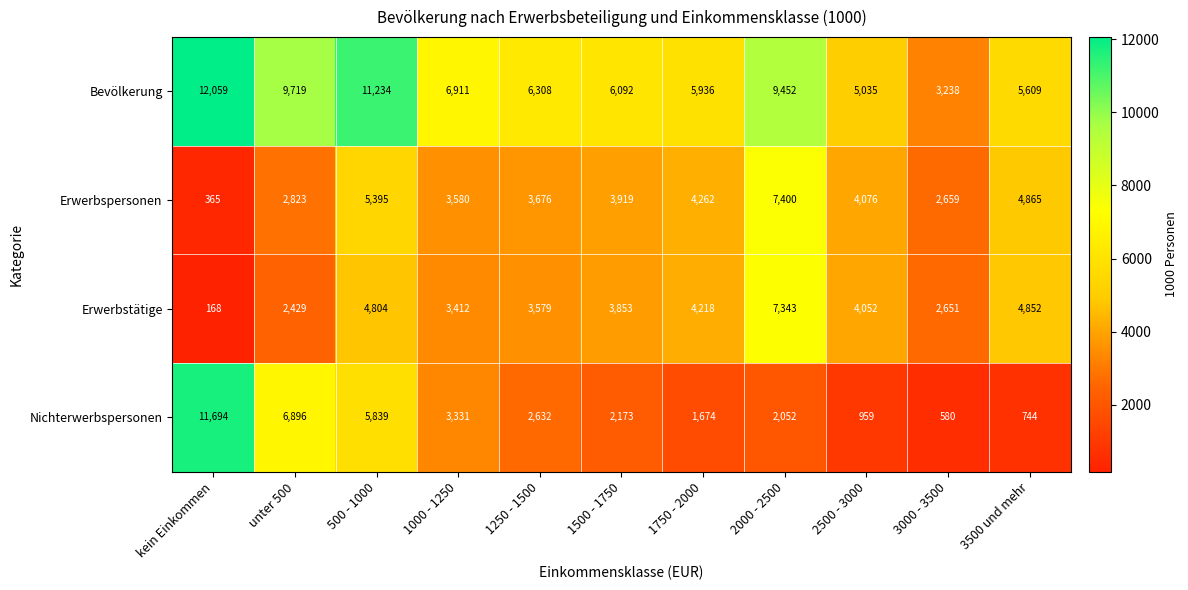

Which category has the lowest value across all series?

kein Einkommen